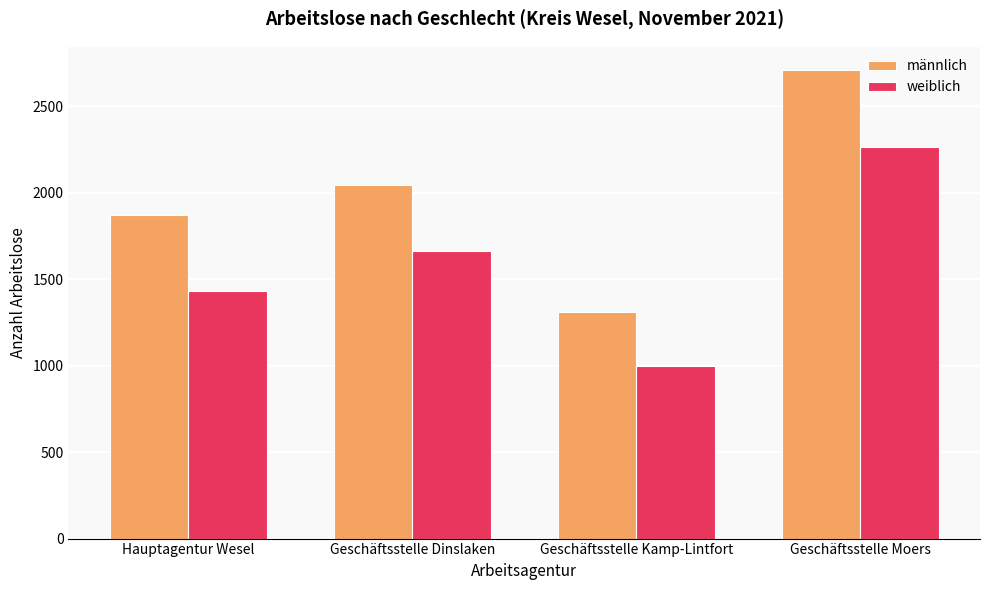

What is the value of the männlich bar at the 3rd from the left?

1308